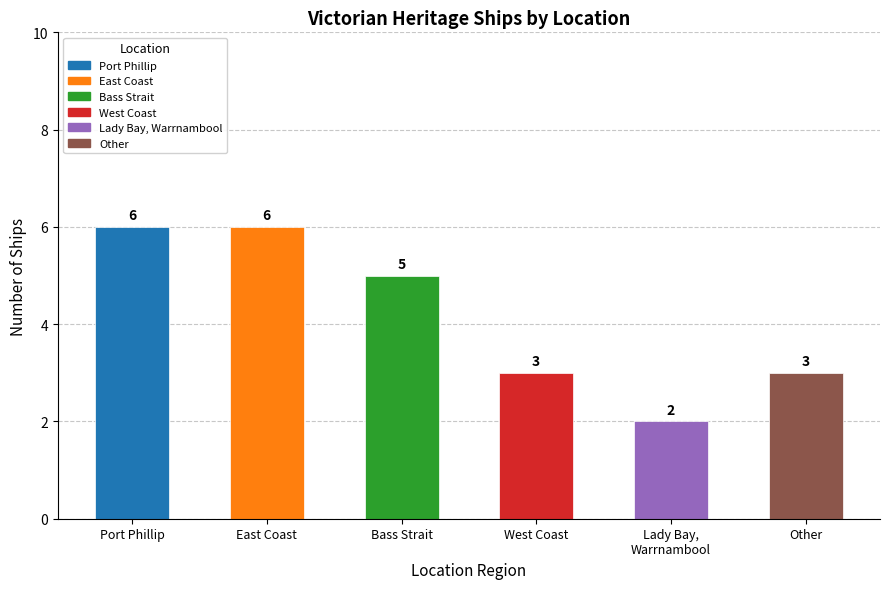

Are the bars horizontal?

No